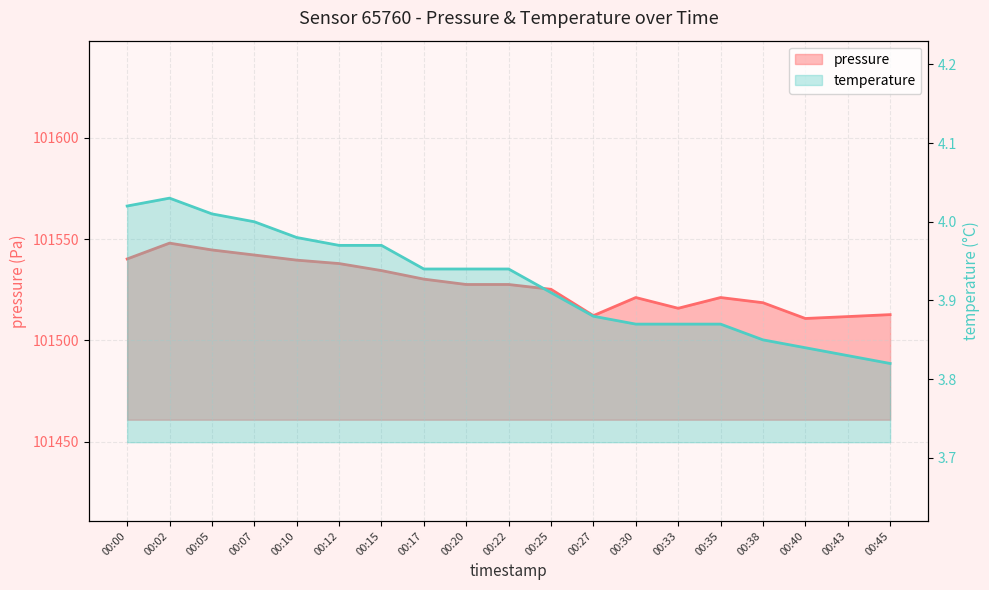

What is the smallest value displayed?

3.8